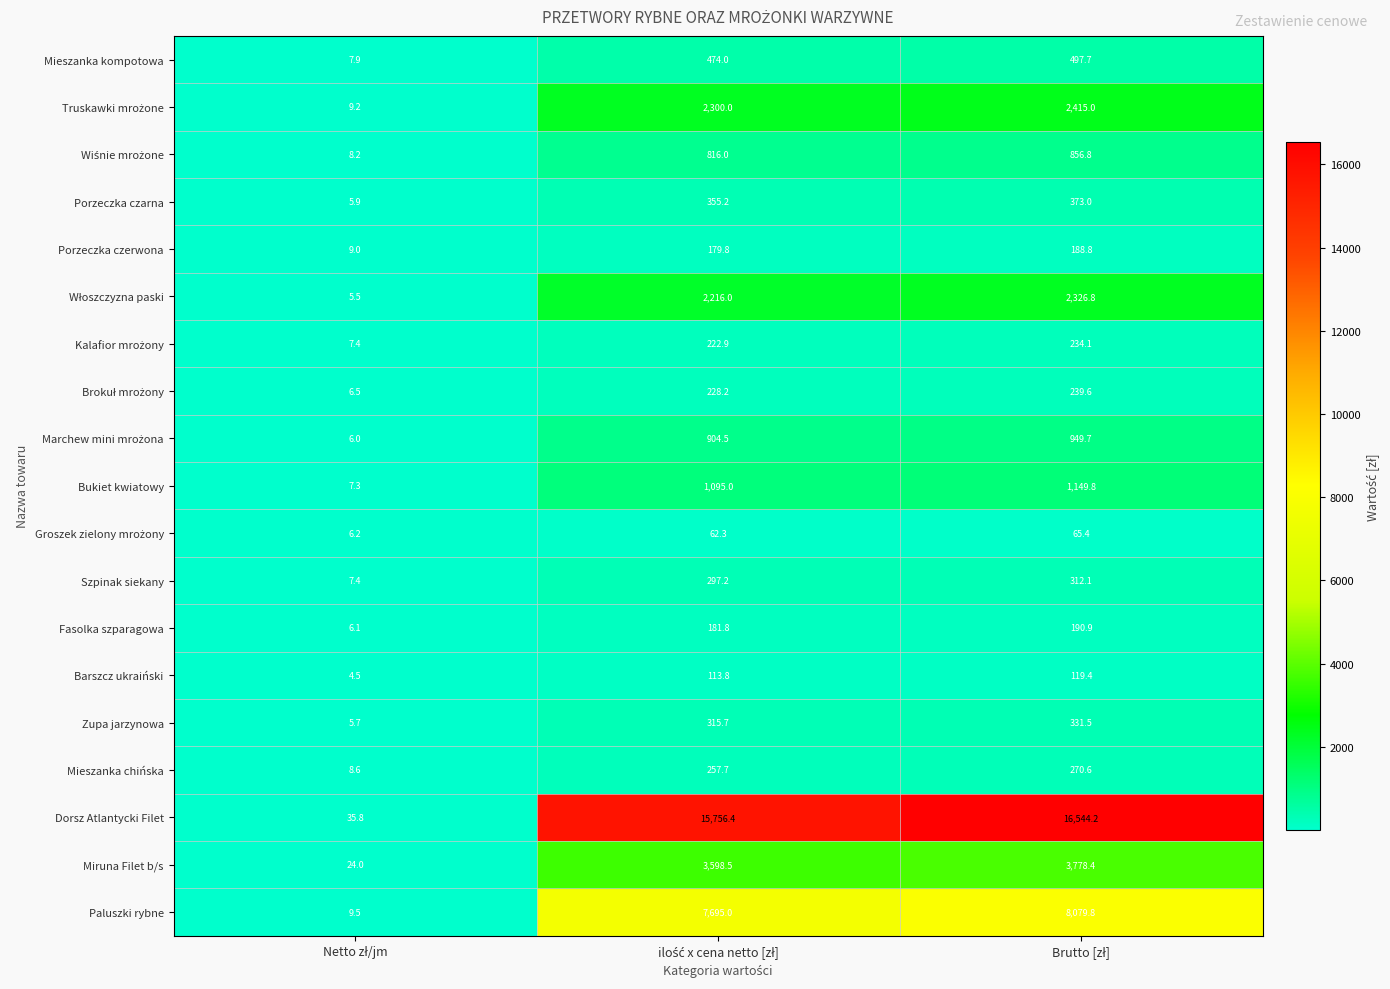

Which series has the largest range (max minus min)?

Dorsz Atlantycki Filet